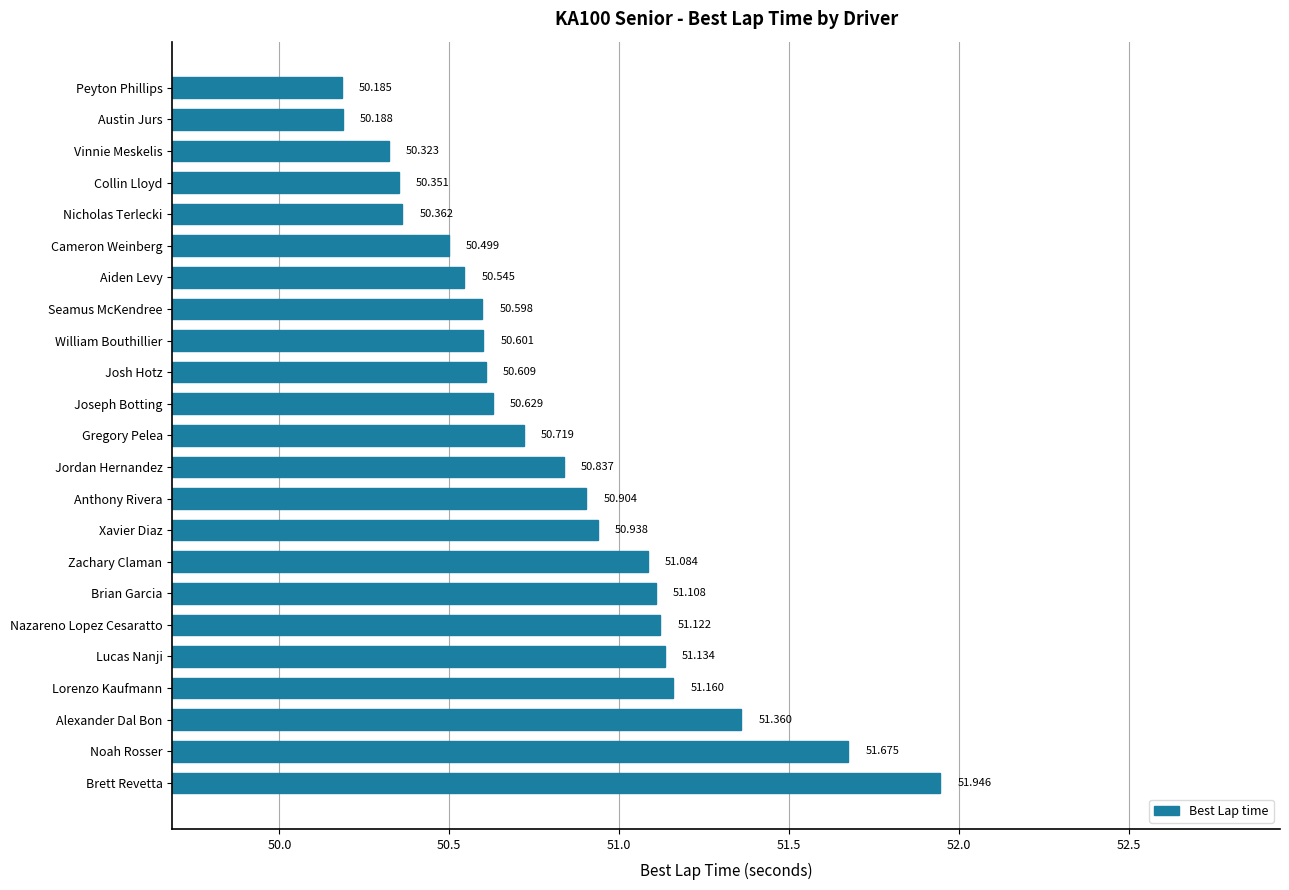

At which category does the chart reach its peak across all series?

Brett Revetta